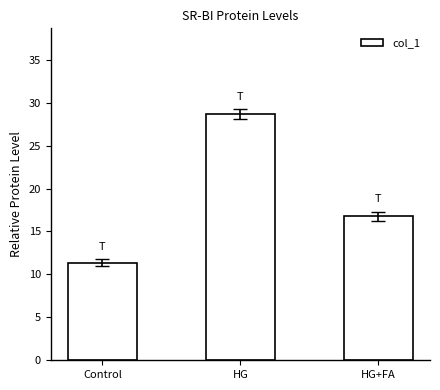

Which label corresponds to the largest value in the chart?

HG